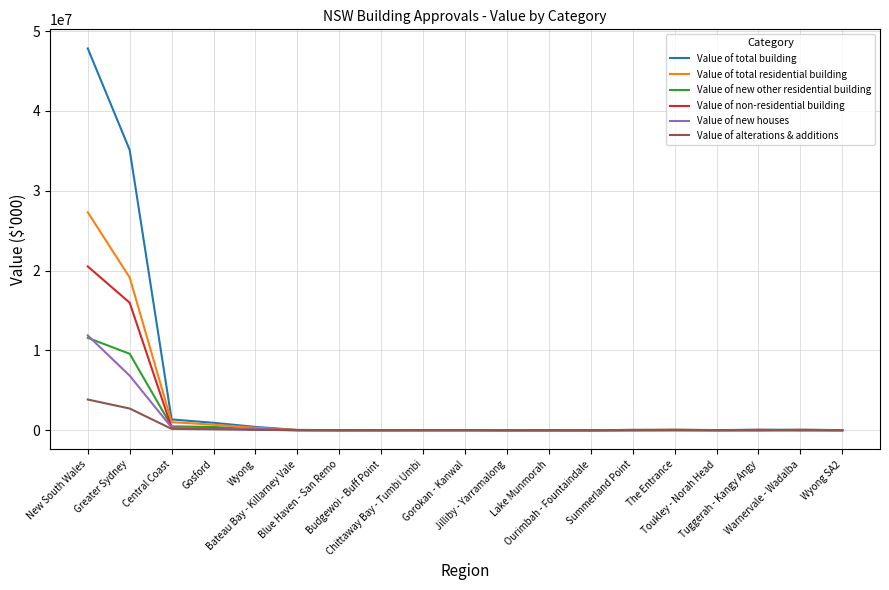

What is the average value of the Value of total residential building series?

2567493.2